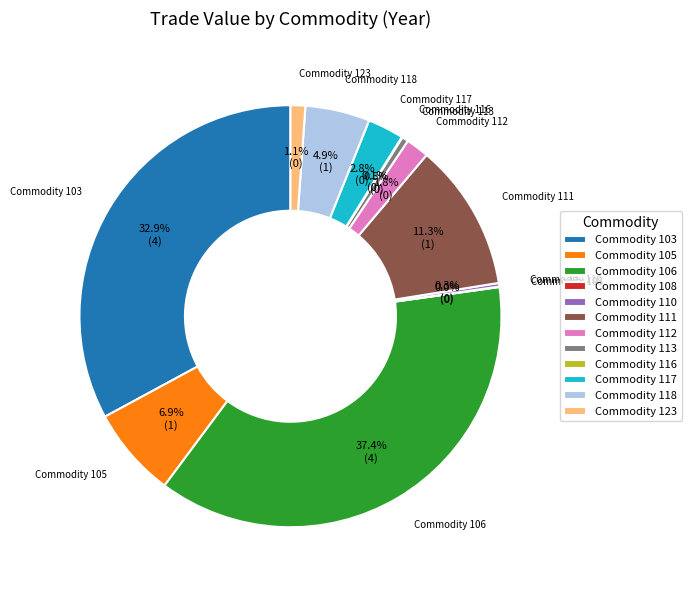

How much of the chart is everything except Commodity 123?

98.9%